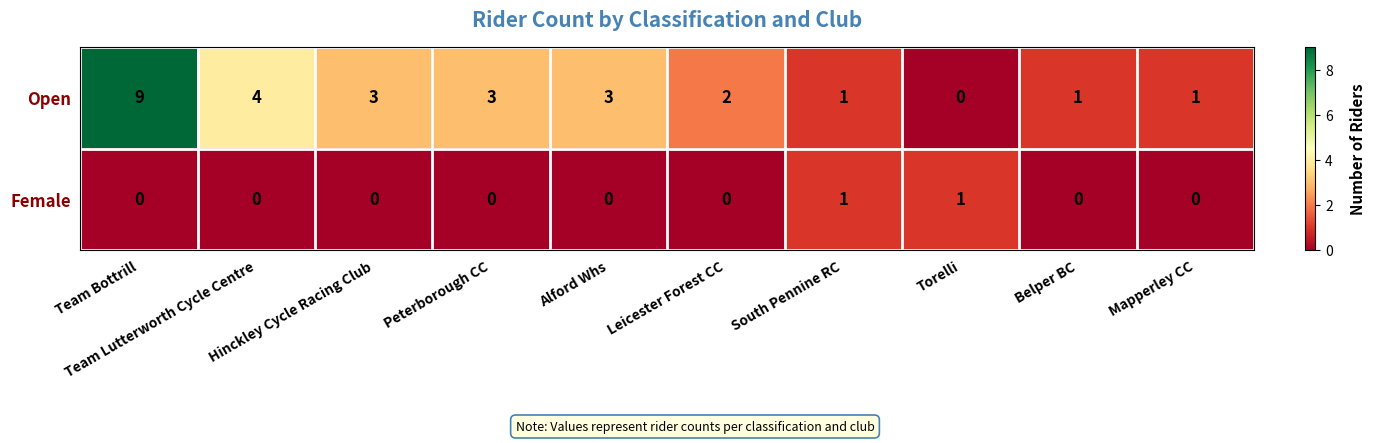

Where is Open nearest to the value 4?

Team Lutterworth Cycle Centre